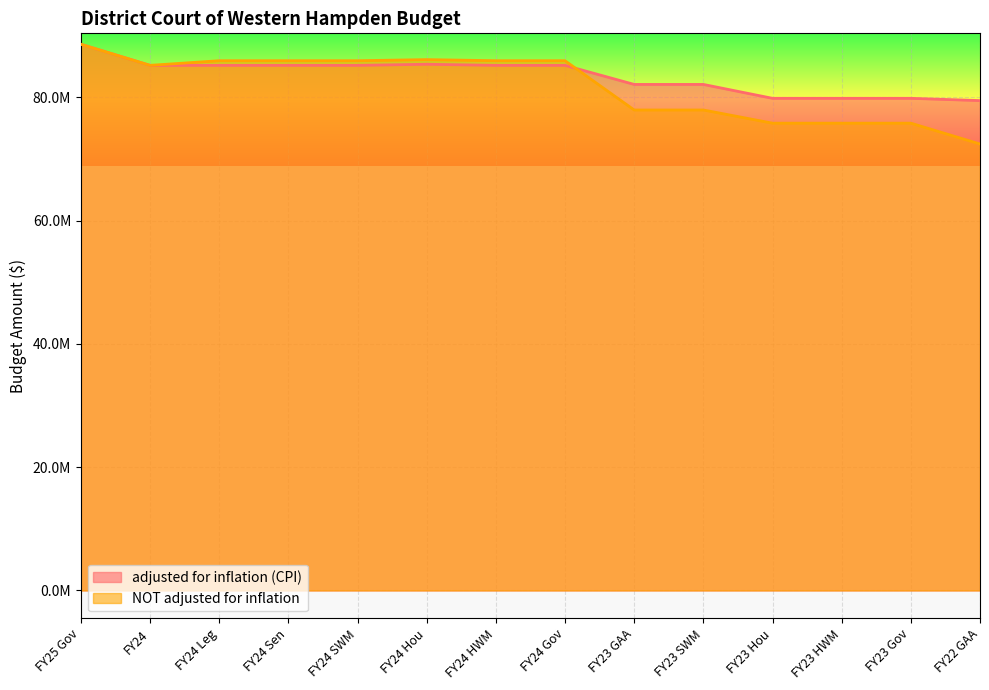

What position from the right is FY24 Sen?

11